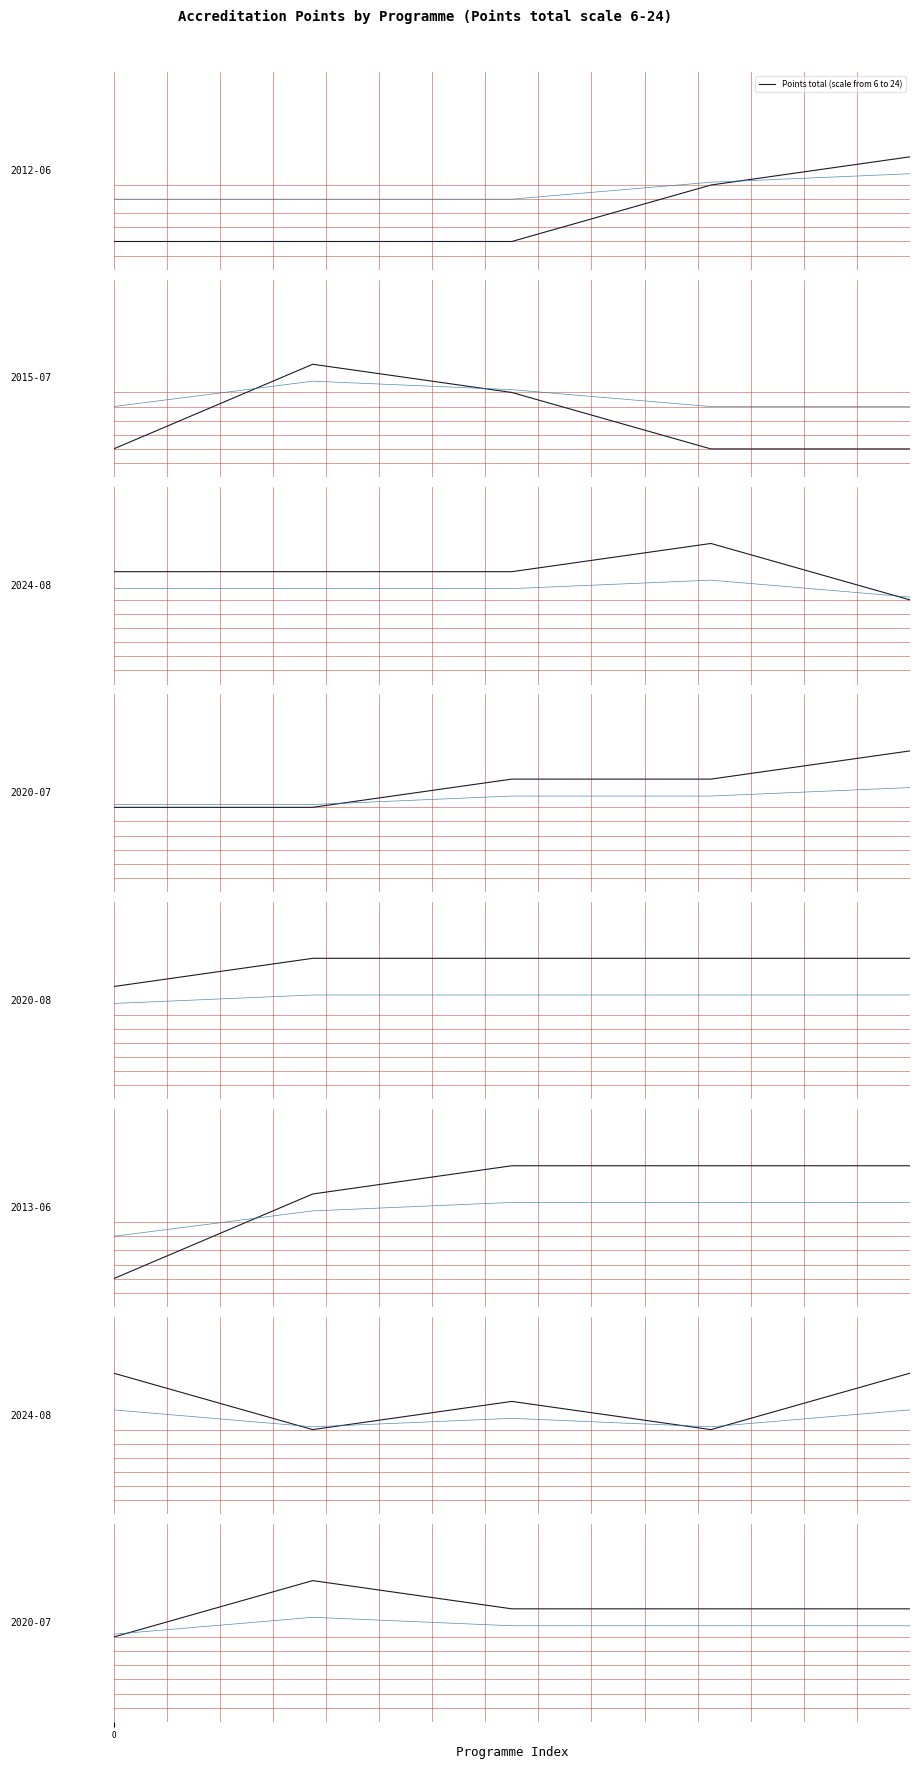

List the labels in order of value, smallest first.

0, 2, 3, 4, 1